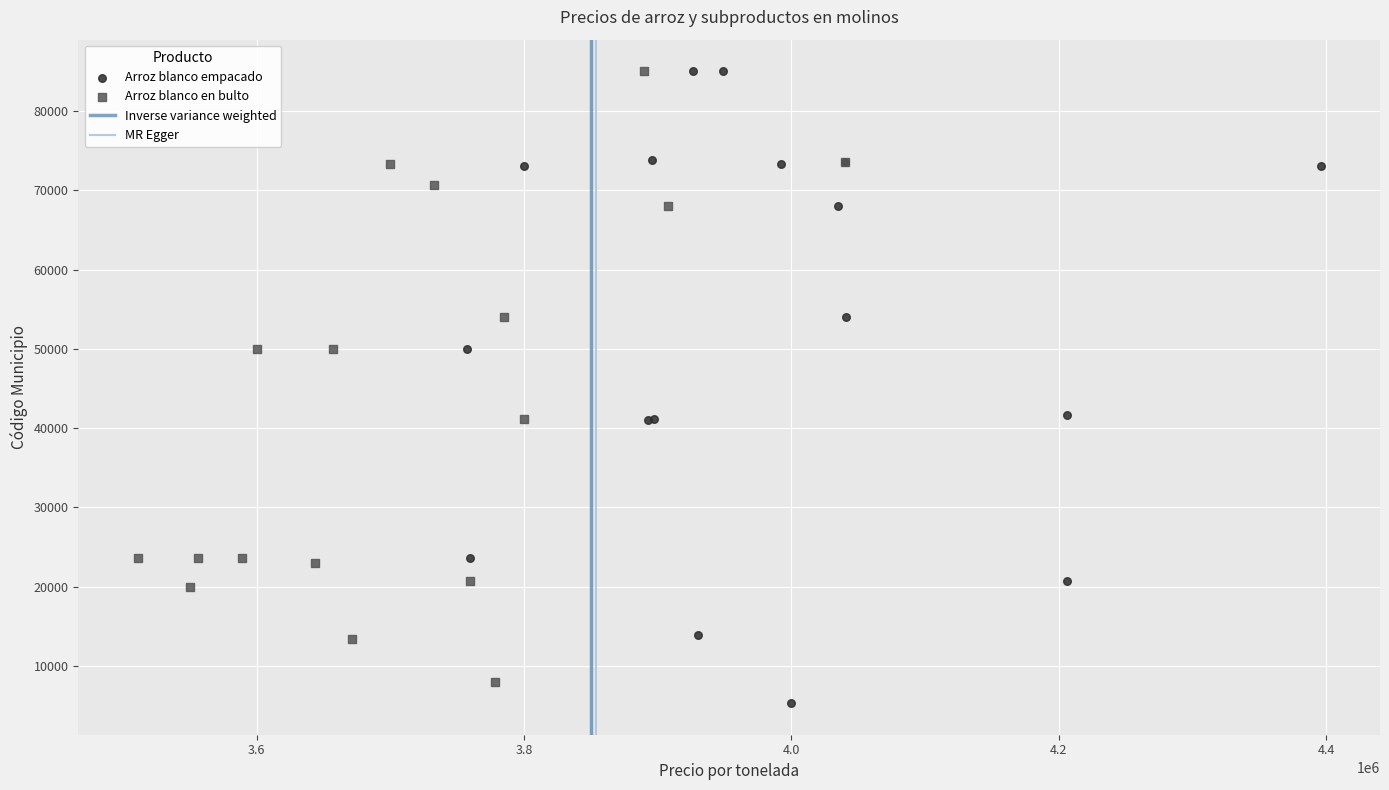

Which series has the largest Y range (max minus min)?

Arroz blanco empacado